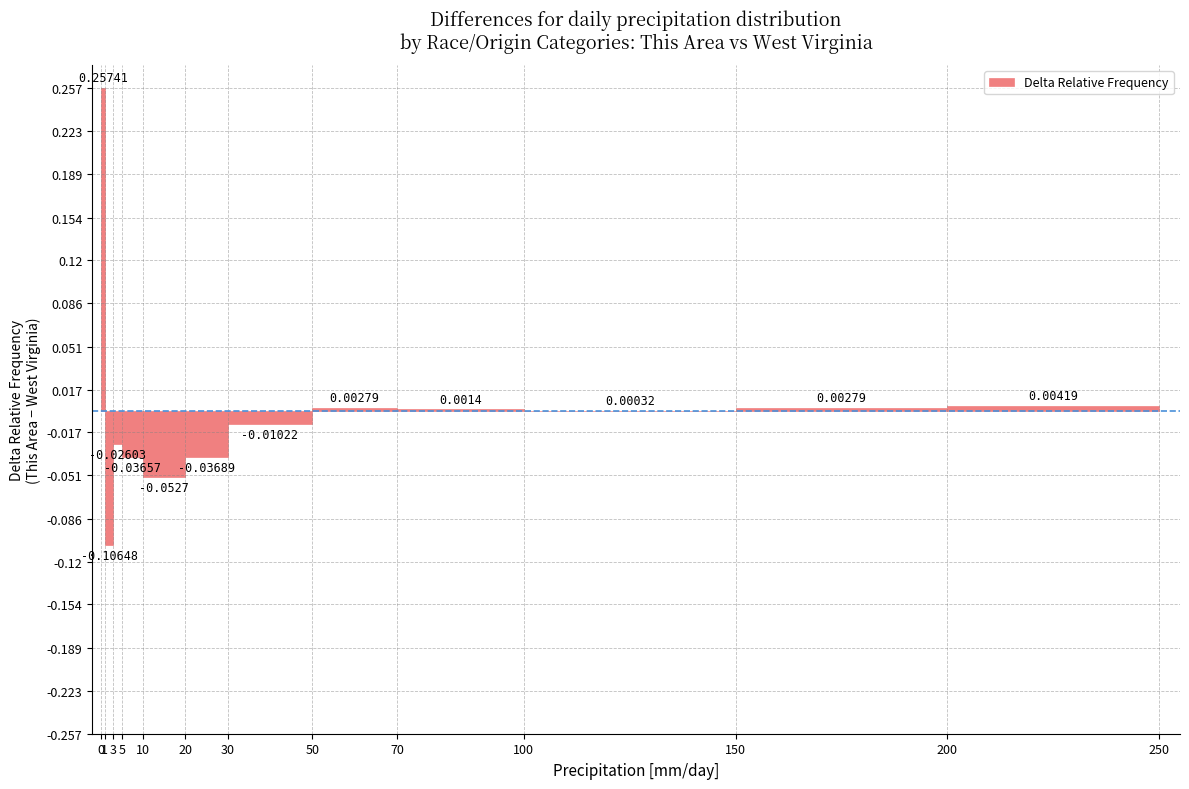

Which has a higher value, 150 or 10?

150